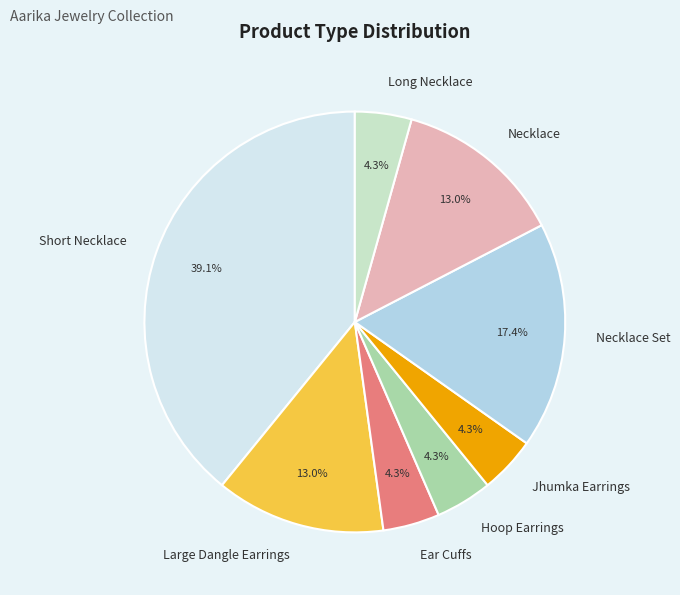

How many slices are in this pie chart?

8